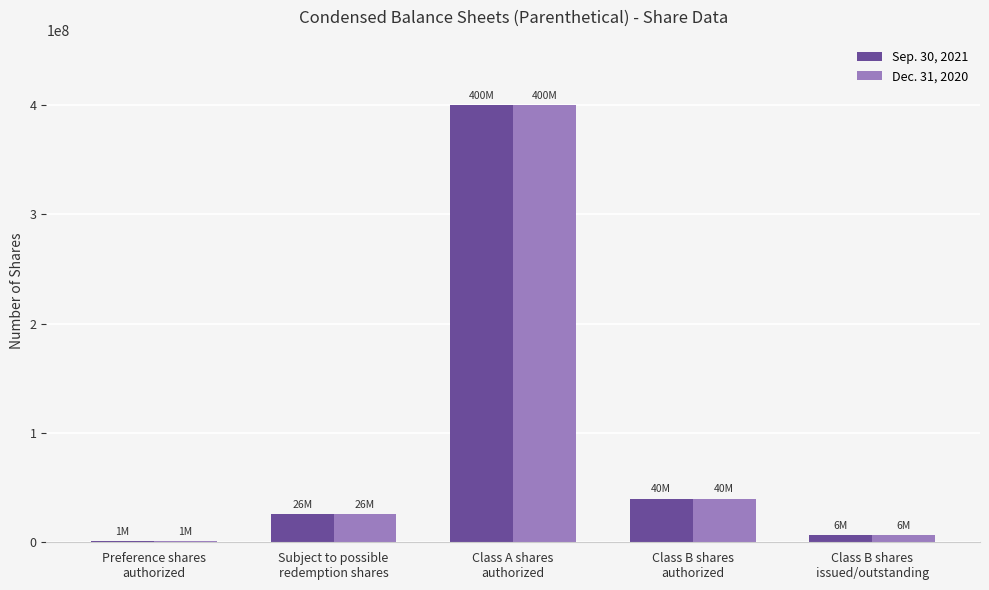

The Sep. 30, 2021 series shows 18726997 at Class B shares
authorized. True or false?

False